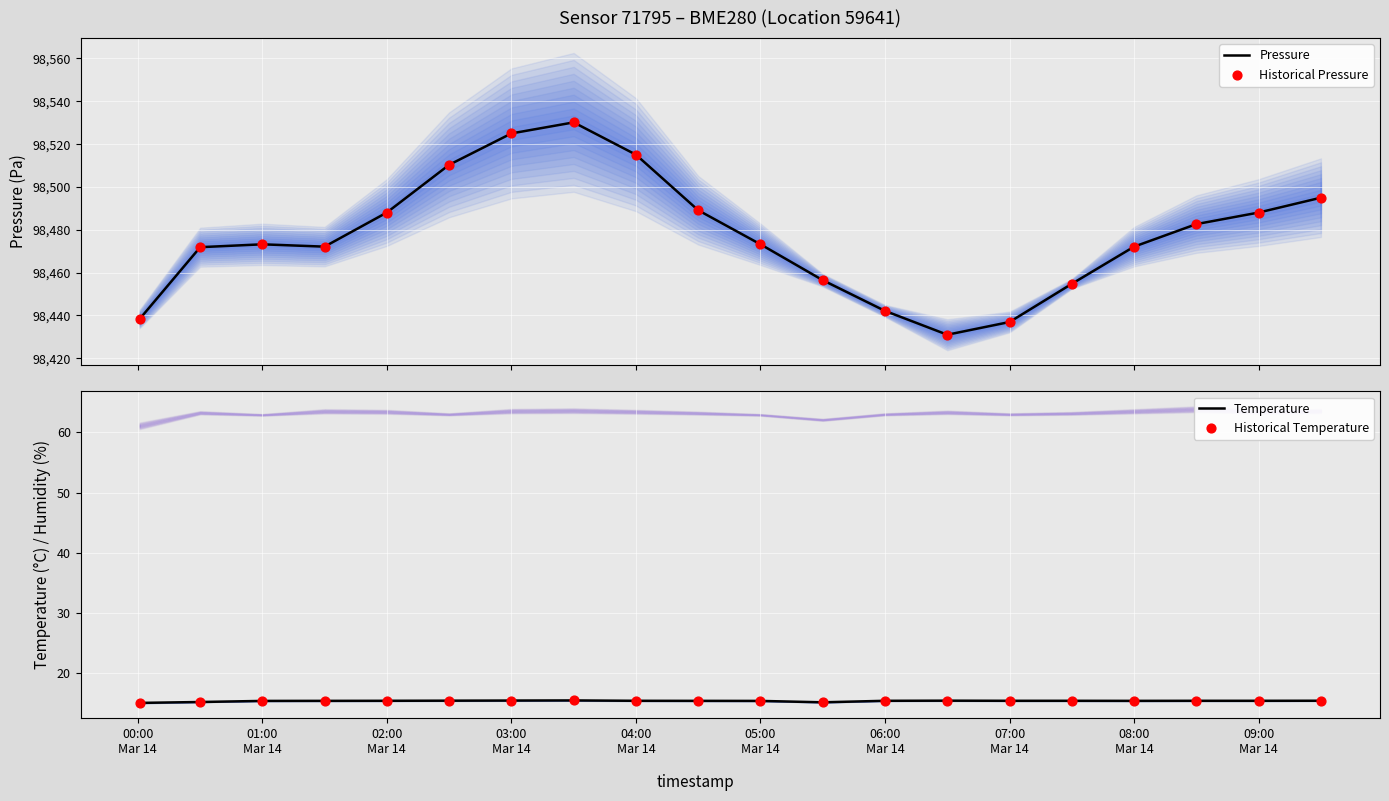

Which series has the largest total across all categories?

Pressure